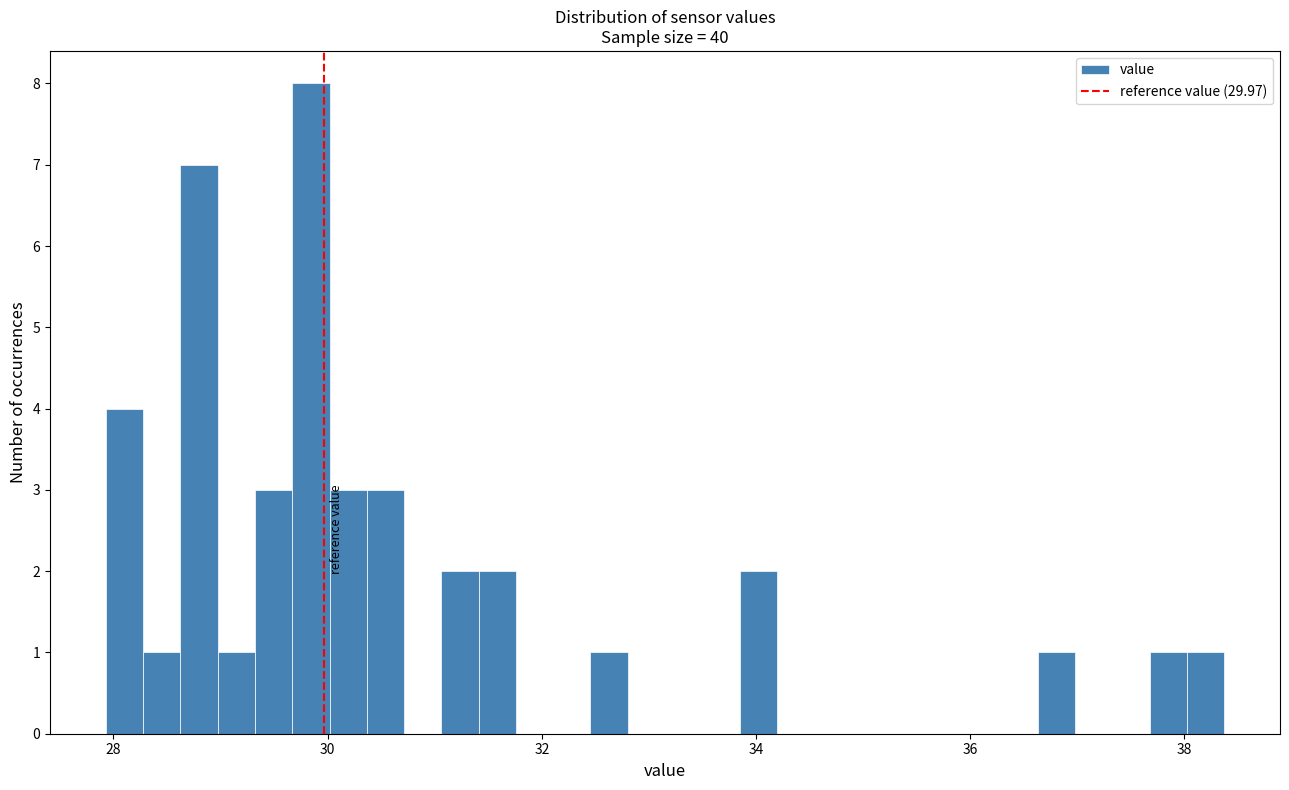

Read against the x-axis, roughly where is the centre of the tallest bar?

29.8